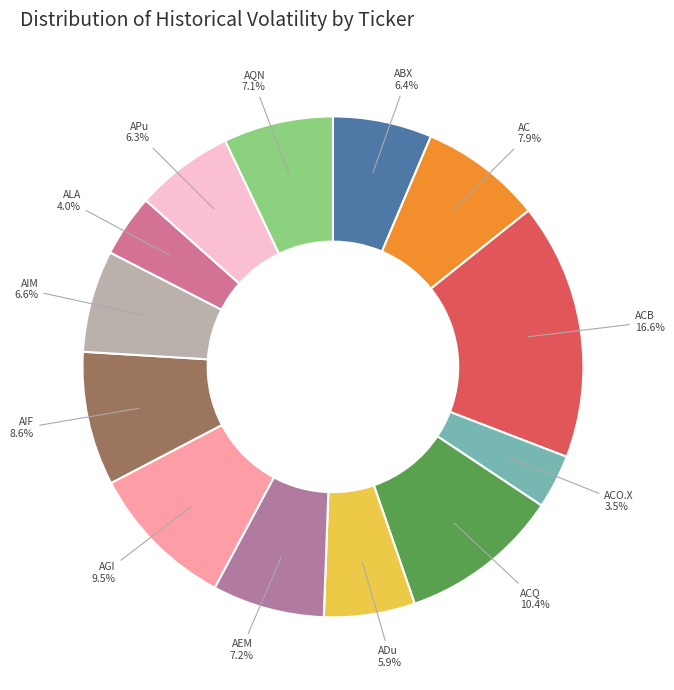

Rank the categories by value from highest to lowest.

ACB, ACQ, AGI, AIF, AC, AEM, AQN, AIM, ABX, APu, ADu, ALA, ACO.X